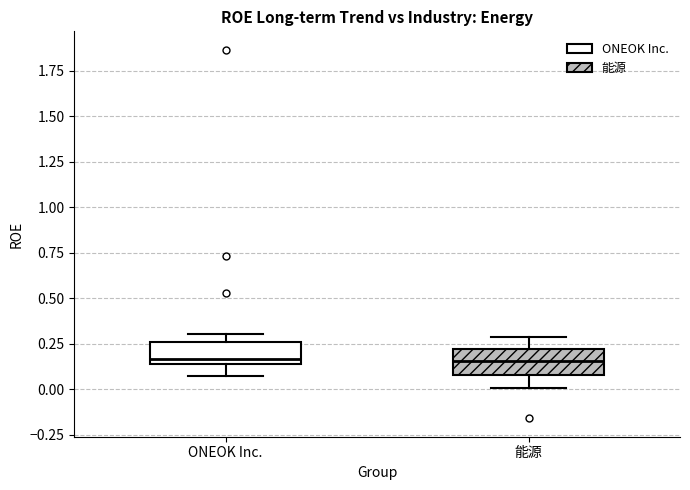

Reading left to right, read every box against the y-axis: the position of its median line, the range the box covers, and the ends of its whiskers. The values are not printed on the chart, so give them approximately, as read against the axis.

ONEOK Inc.: median 0.15 (just above the box's lower edge), box 0.15 to 0.25, whiskers 0.05 to 0.30
能源: median 0.15, box 0.10 to 0.20, whiskers 0.00 to 0.30